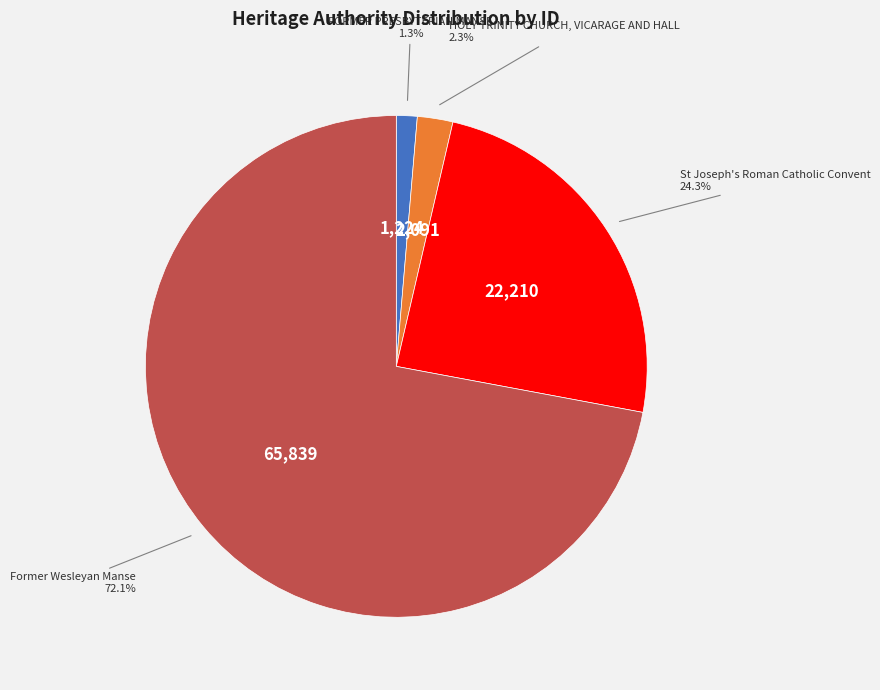

To the nearest percent, what is the average slice percentage?

25%